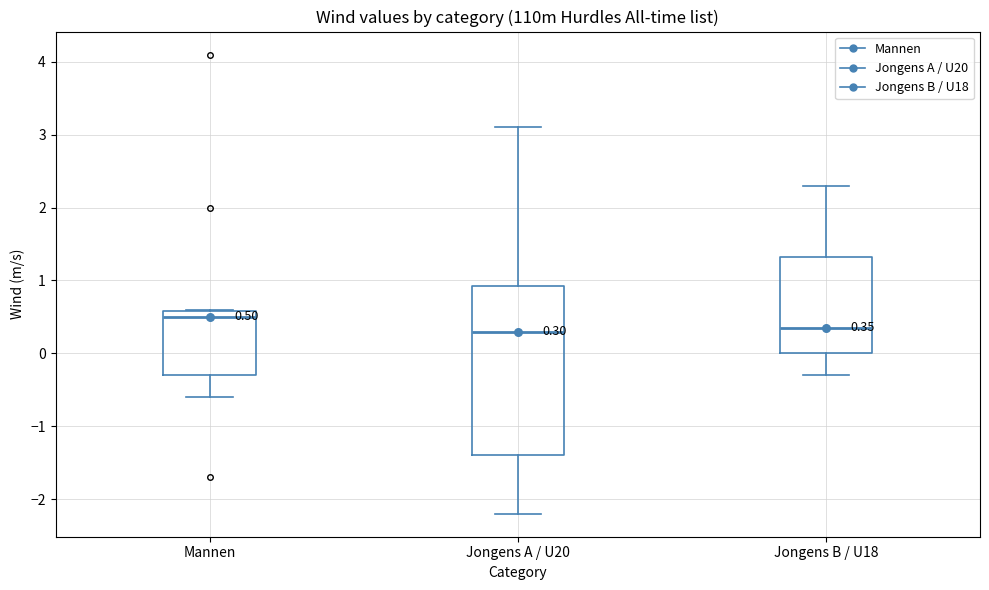

Which box is the tallest, from its lower edge to its upper edge?

Jongens A / U20